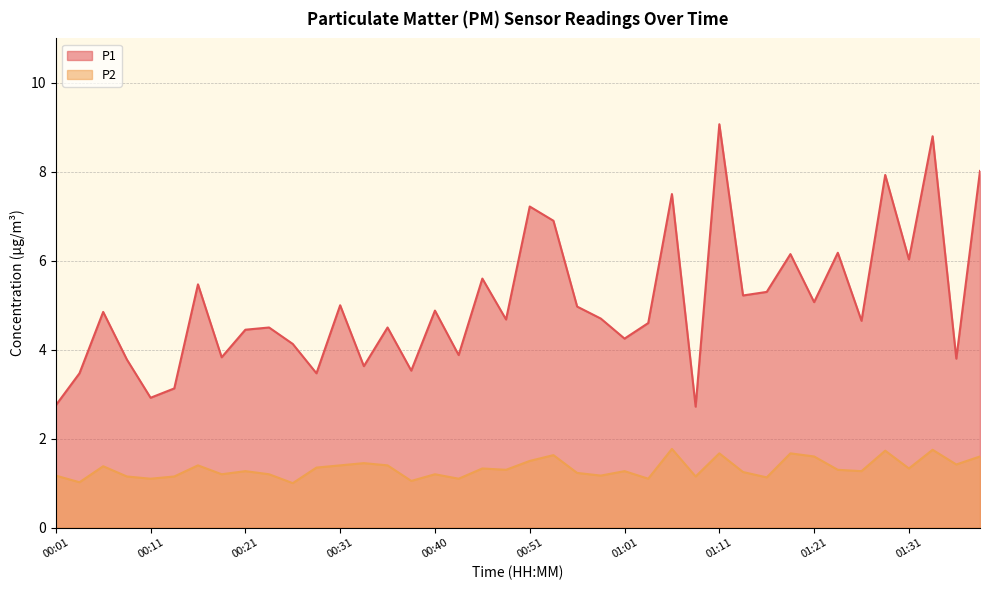

The value of P1 at 00:53 is 1.6. True or false?

False